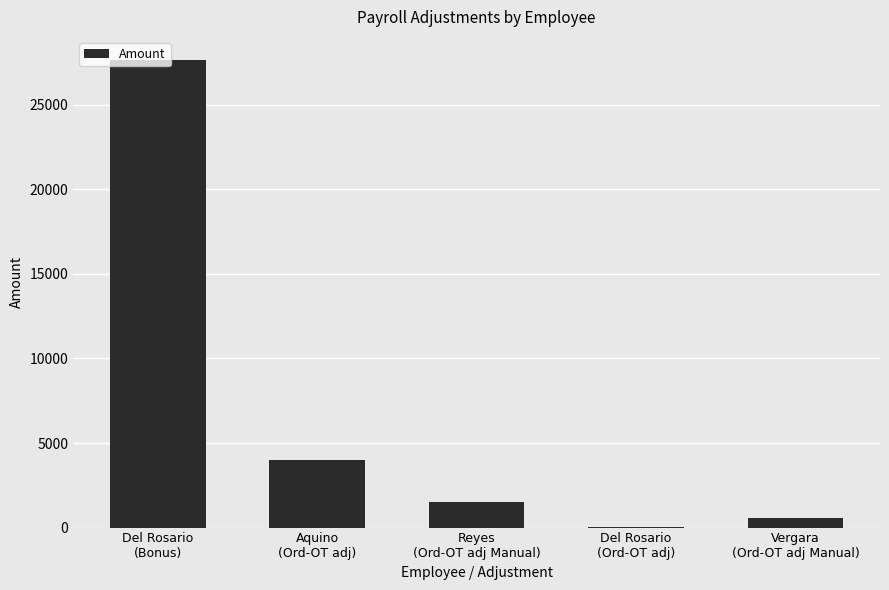

Count the number of categories in the chart.

5